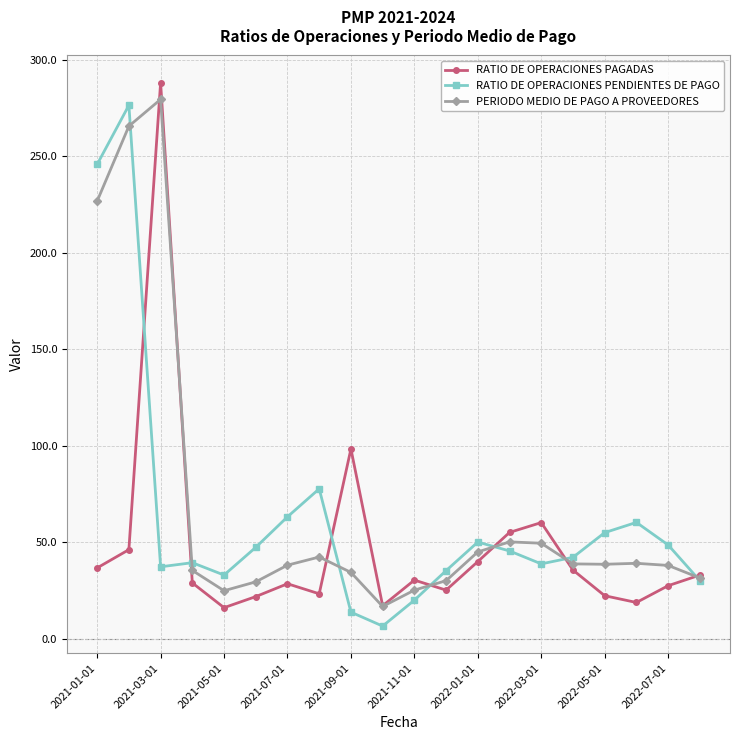

What is the value of the RATIO DE OPERACIONES PENDIENTES DE PAGO point at the 2nd from the left?

276.5